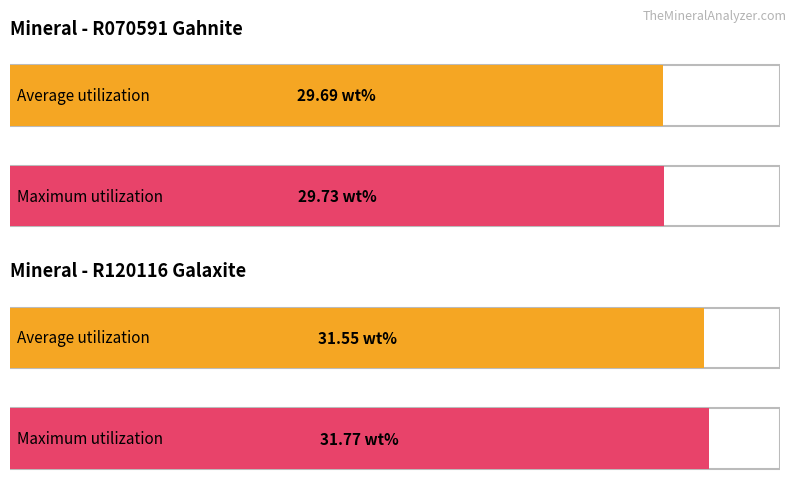

What is the minimum value shown in the chart?

29.7